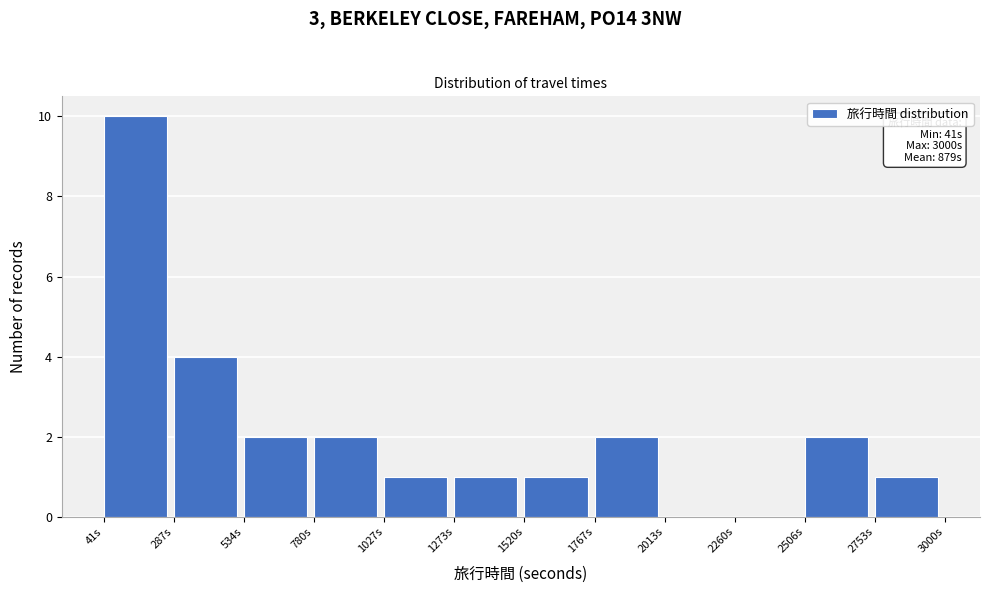

Which range on the x-axis has the tallest bar?

50 to 300